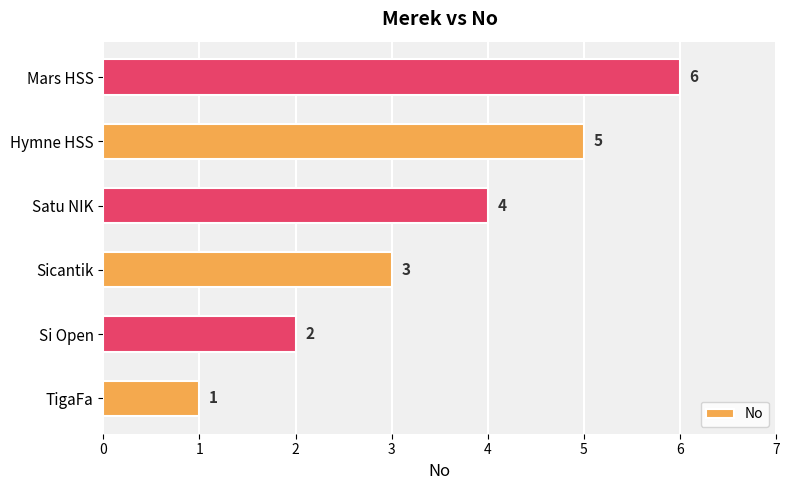

True or false: the data shows 10 at Mars HSS.

False